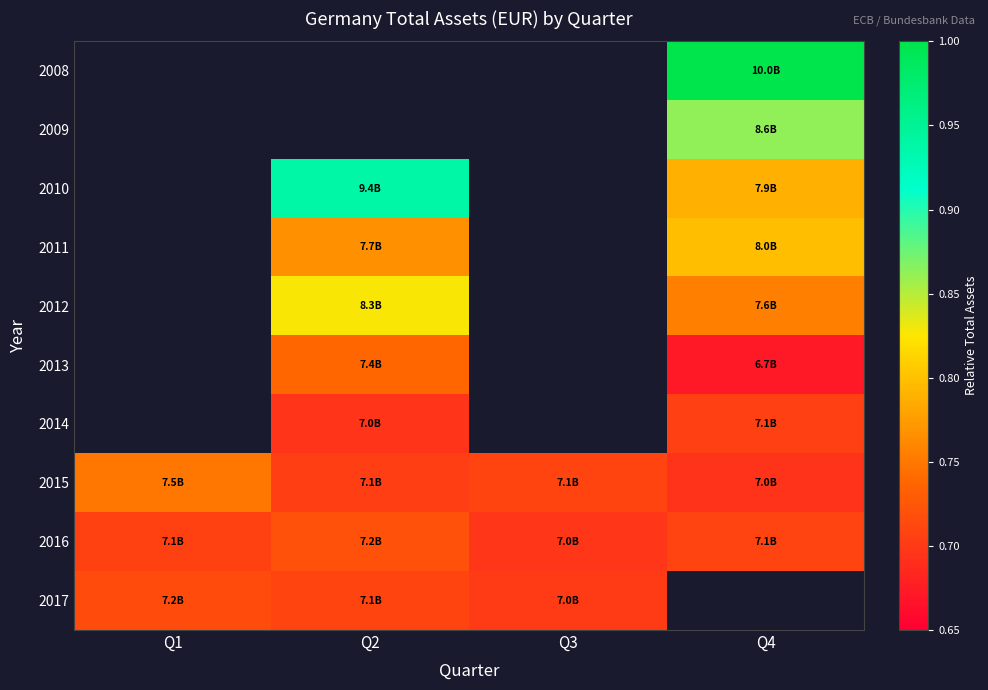

At which category does the chart reach its peak across all series?

Q4